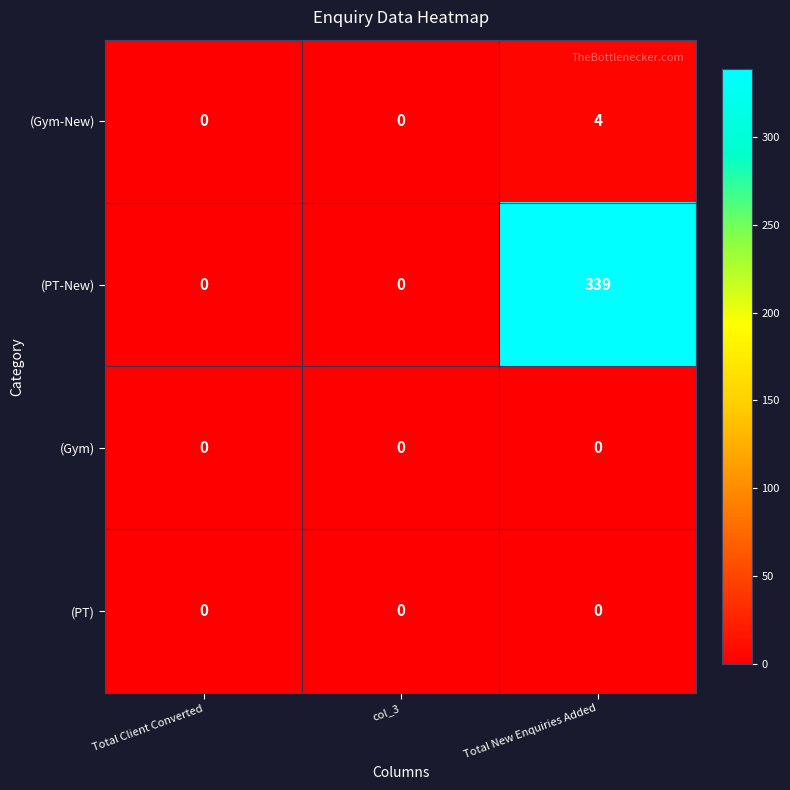

The (PT-New) series shows -114 at col_3. True or false?

False